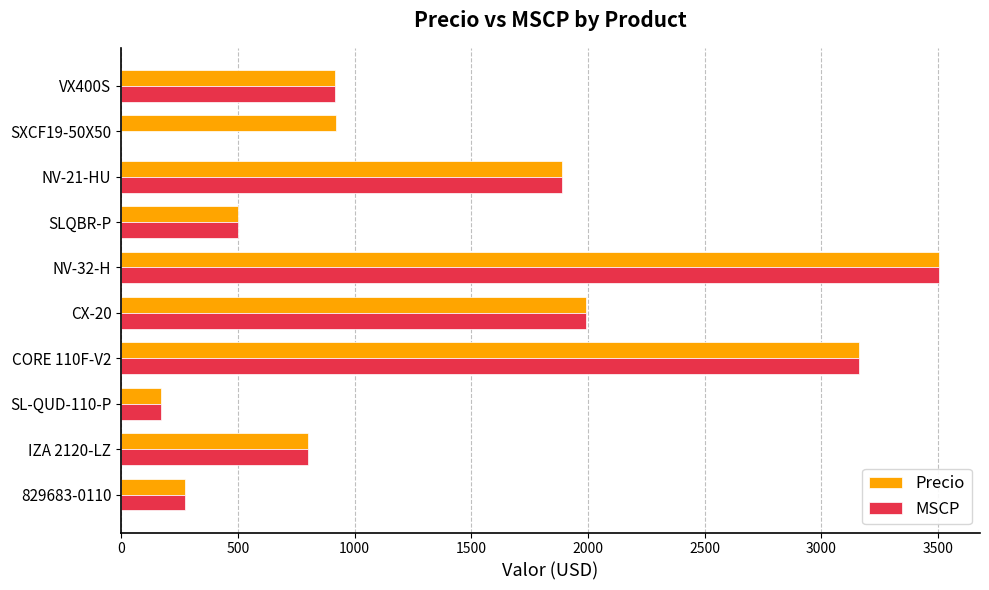

Which category has the highest value in the Precio series?

NV-32-H